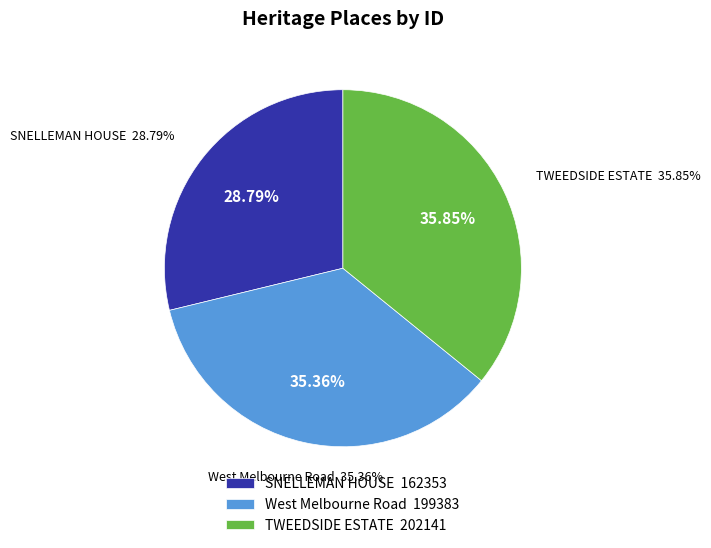

What percentage is NOT represented by SNELLEMAN HOUSE?

71.2%